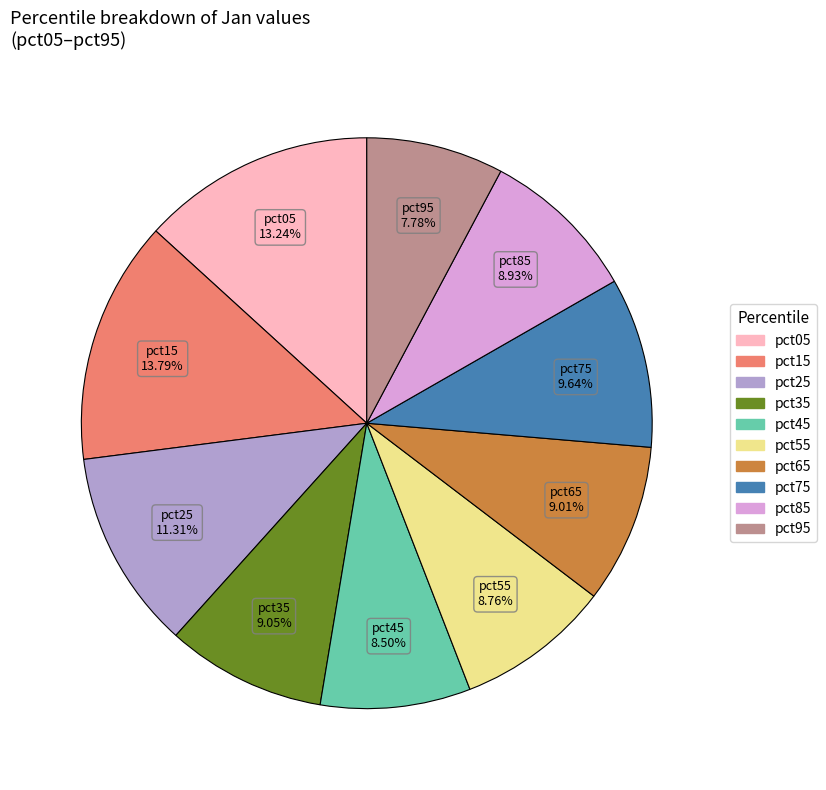

Between pct15 and pct45, which is larger?

pct15